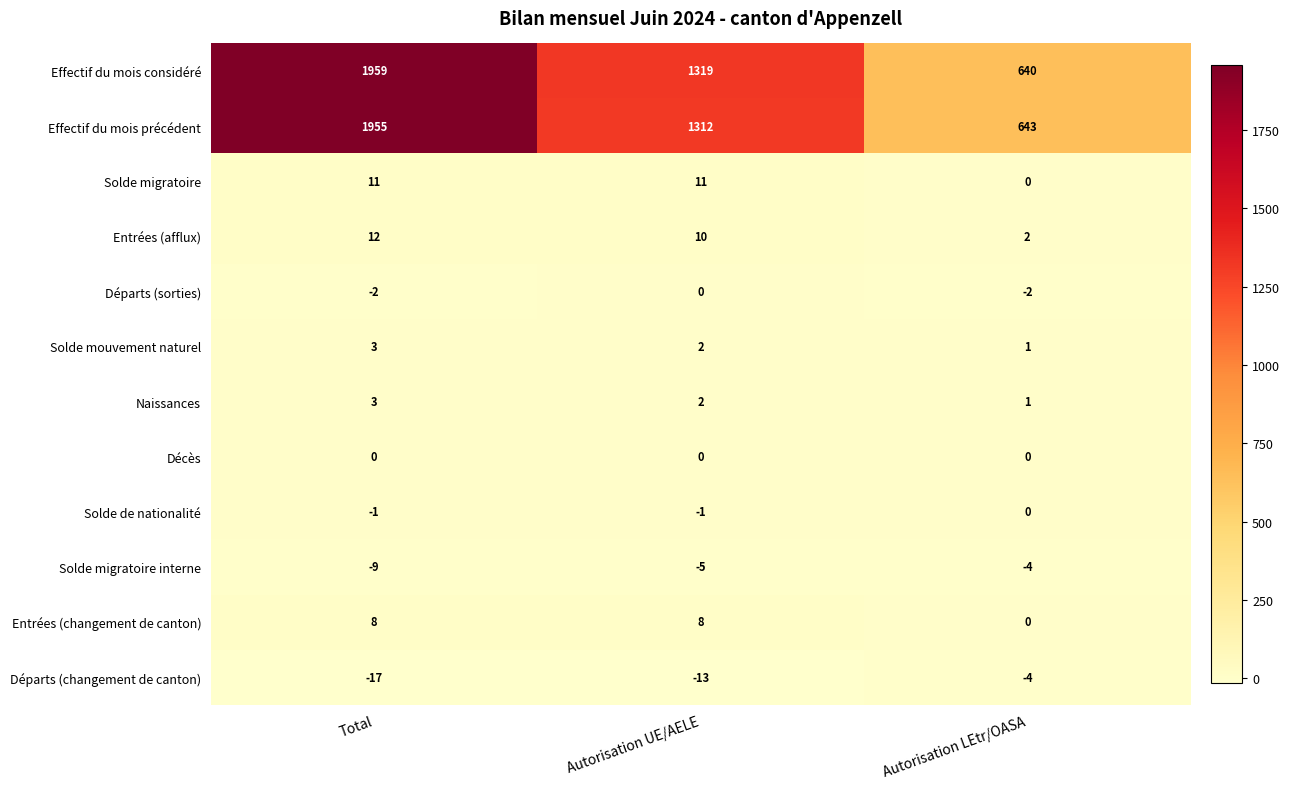

At which label is Naissances closest to 2?

Autorisation UE/AELE